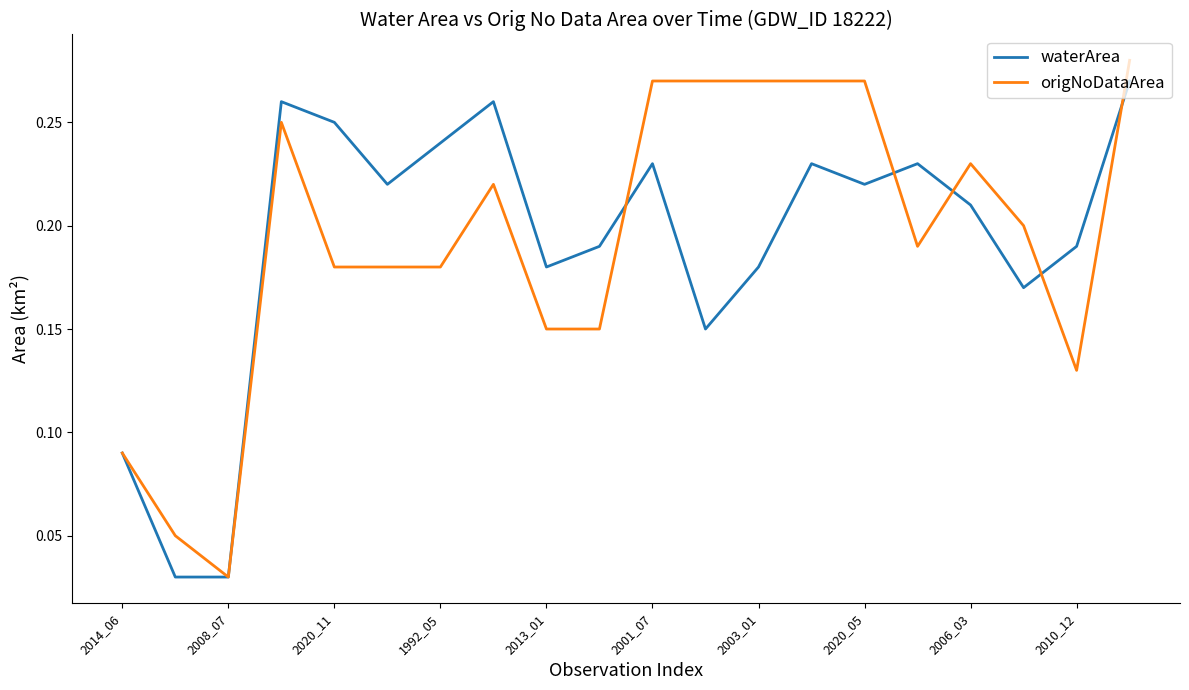

What are all the series names shown in the legend?

waterArea, origNoDataArea